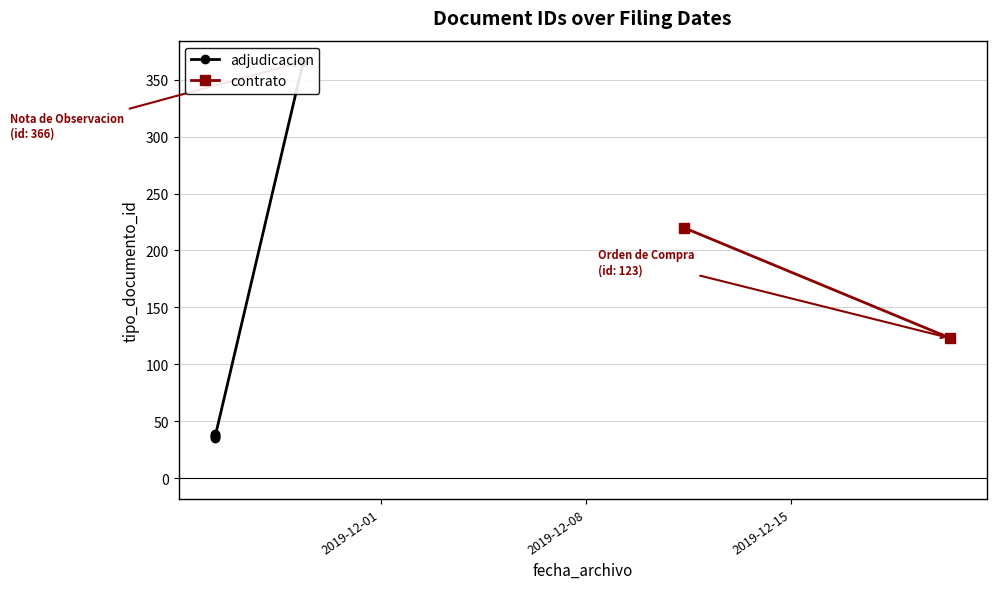

Approximately how many times larger is the value at 2019-12-20 10:07:30 compared to 2019-11-25 08:46:59?

3.2